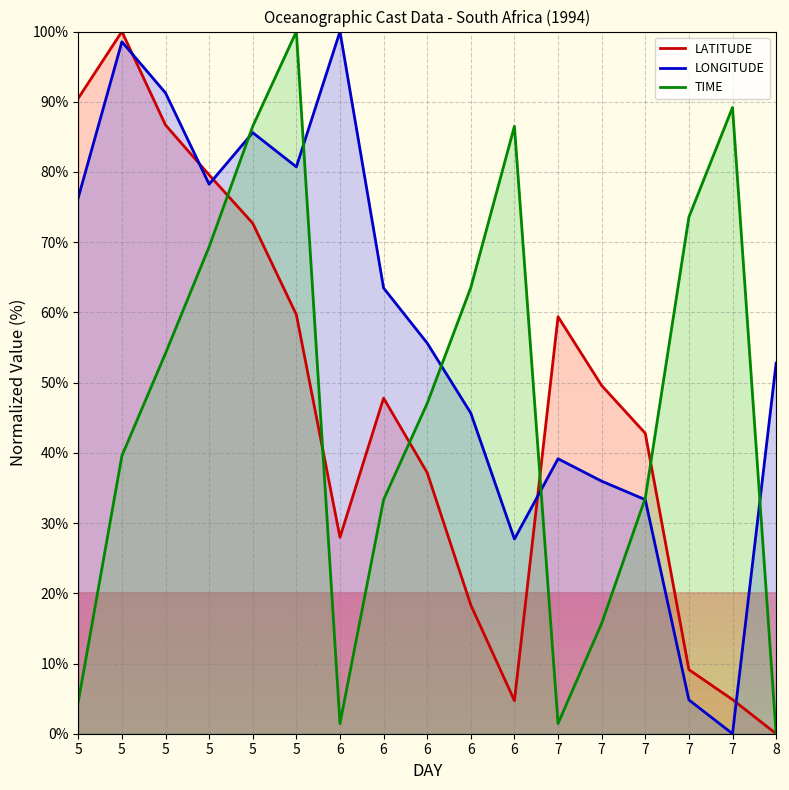

Does the chart display data point markers on the line(s)?

No